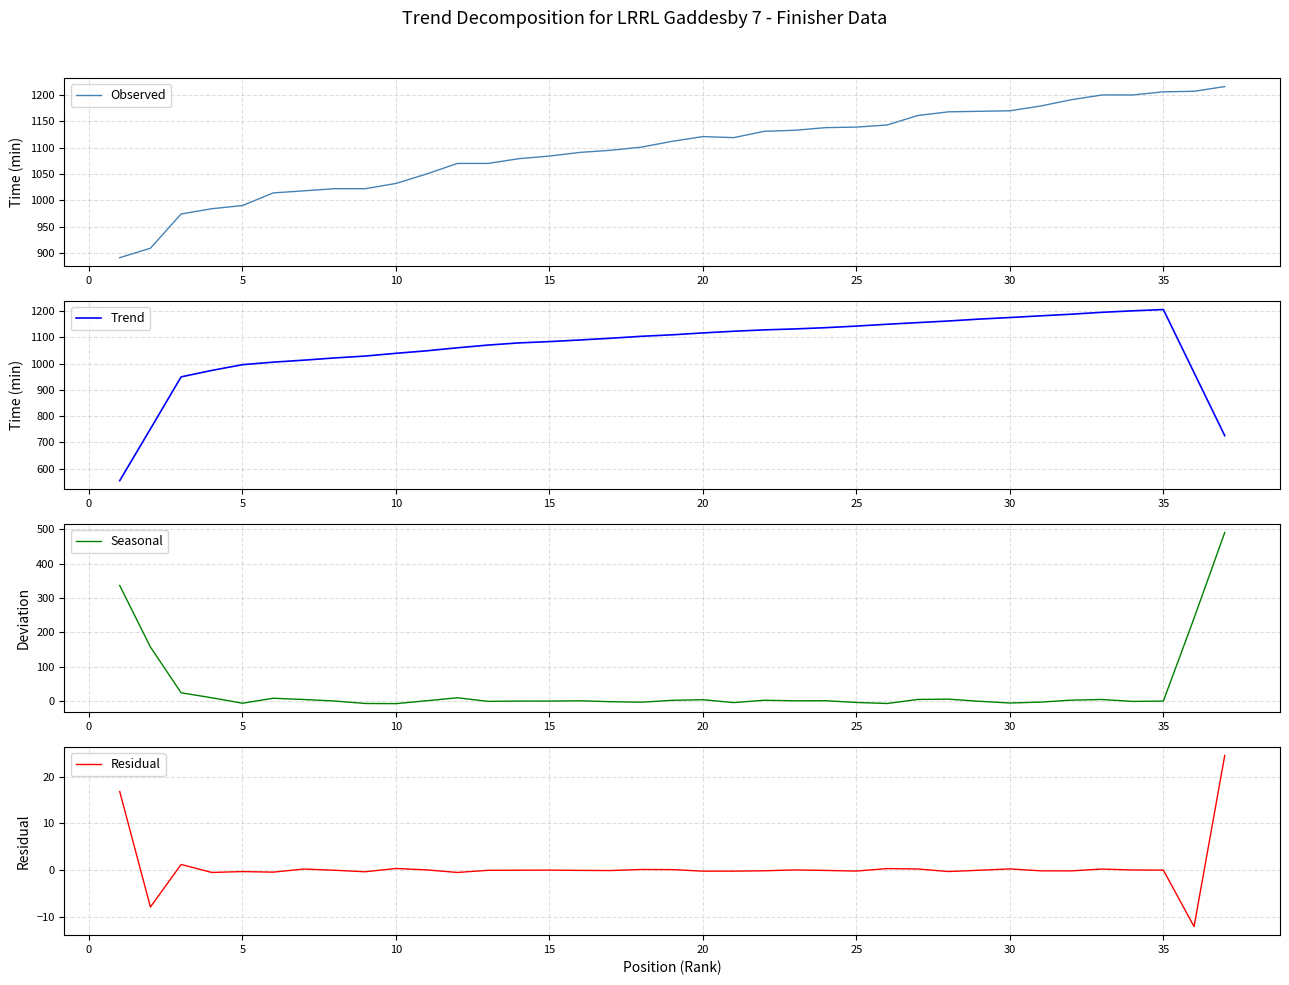

What is the sum of all Trend values?

39333.0